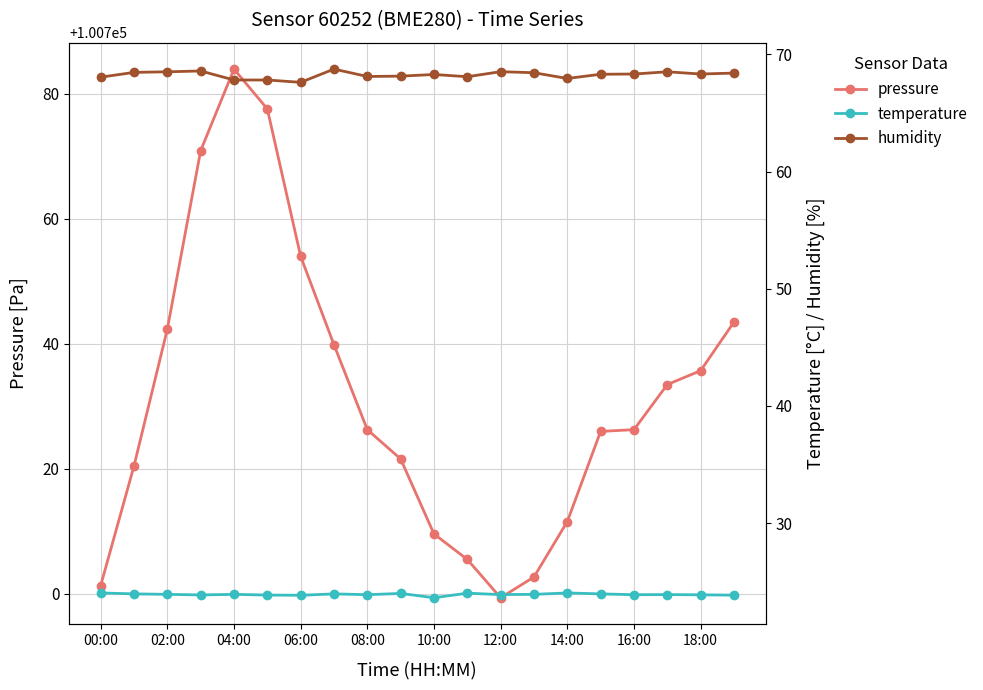

The pressure series shows 100699.3 at 12:00. True or false?

True